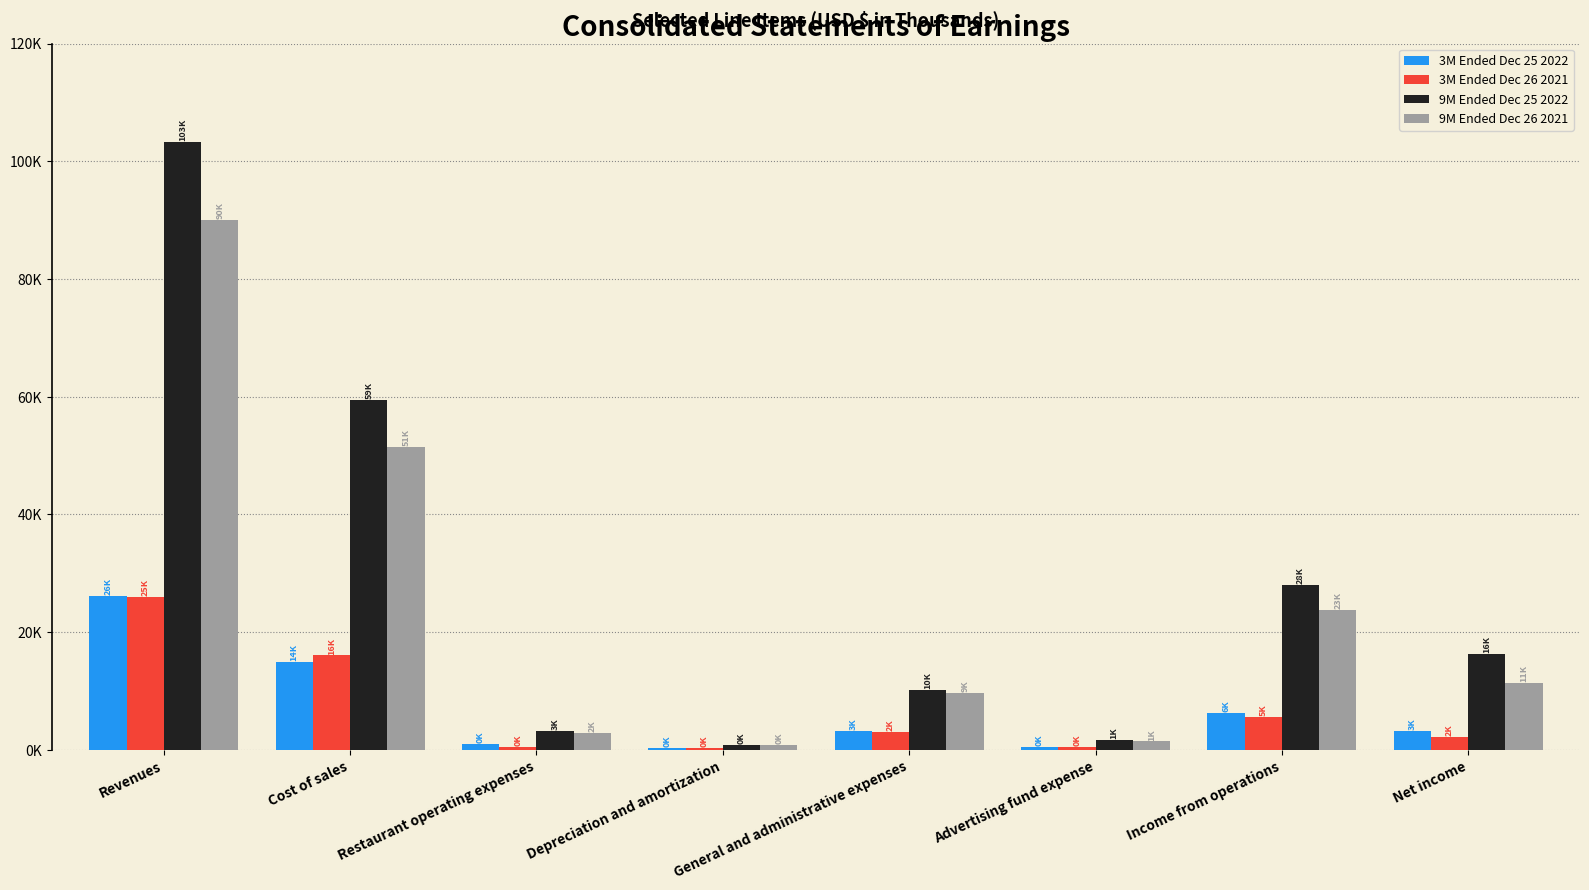

Are the bars horizontal?

No